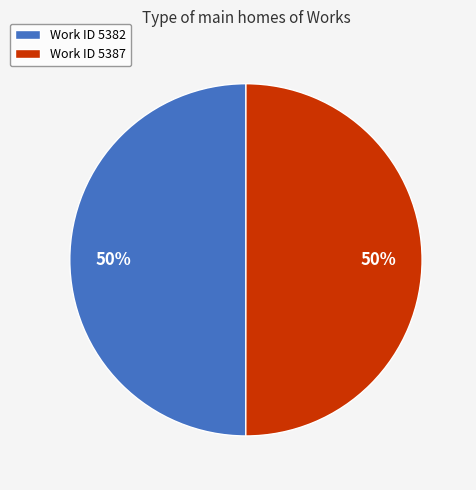

True or false: Work ID 5382 accounts for 42% of the total.

False